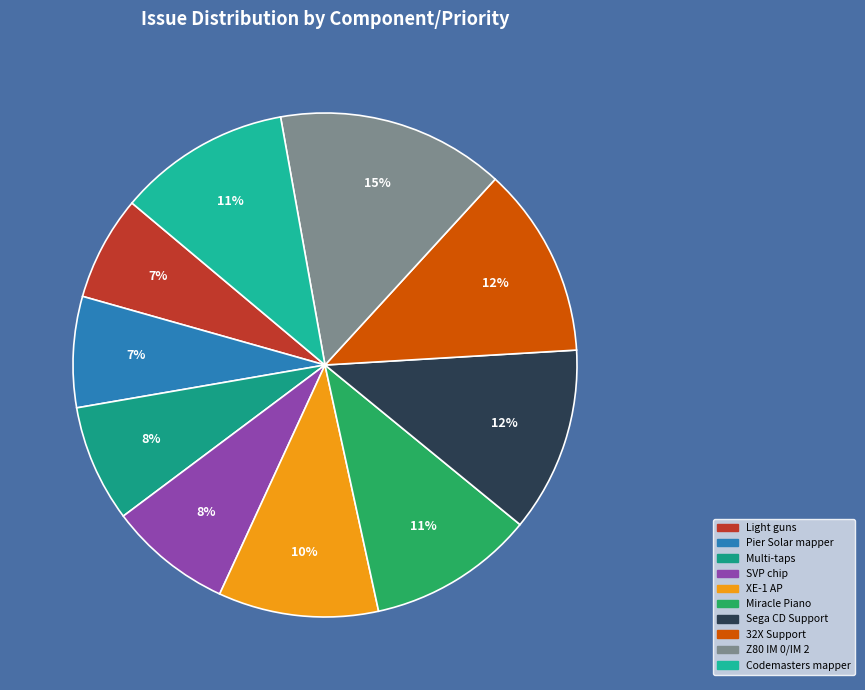

What is the largest slice in the pie chart?

Implement Z80 IM 0 and IM 2